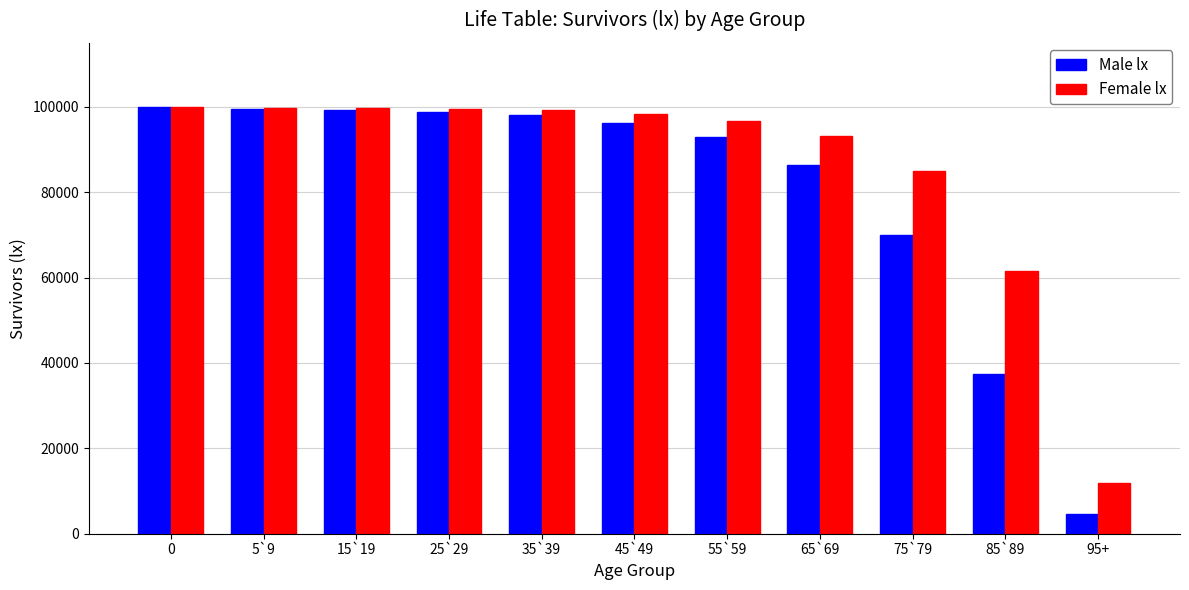

Which series has the largest total across all categories?

Female lx